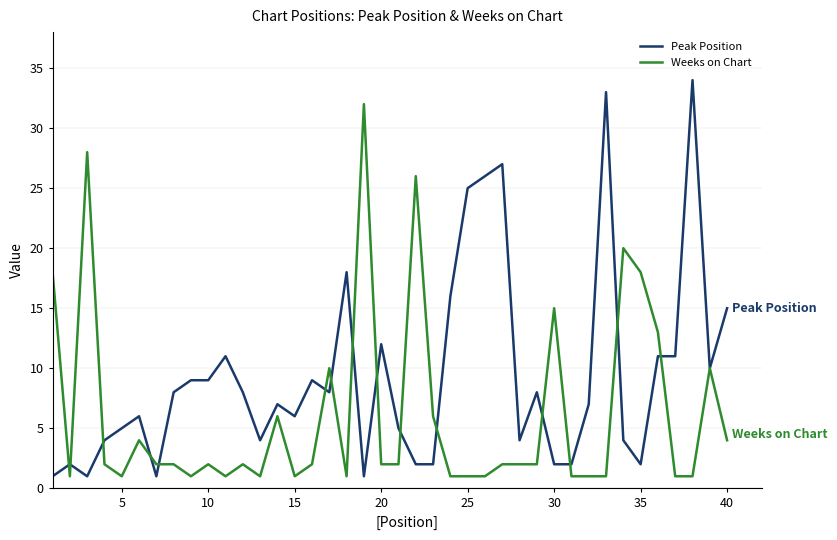

What is the maximum value shown in the chart?

34